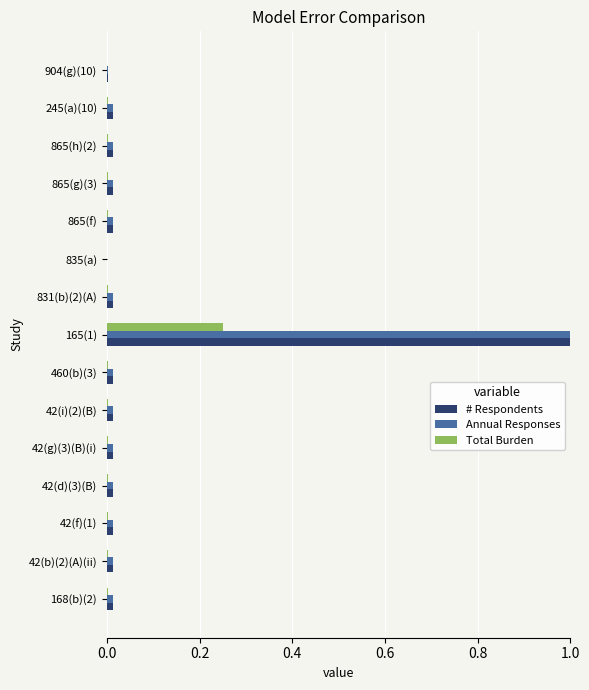

Which label corresponds to the largest value in the chart?

165(1)